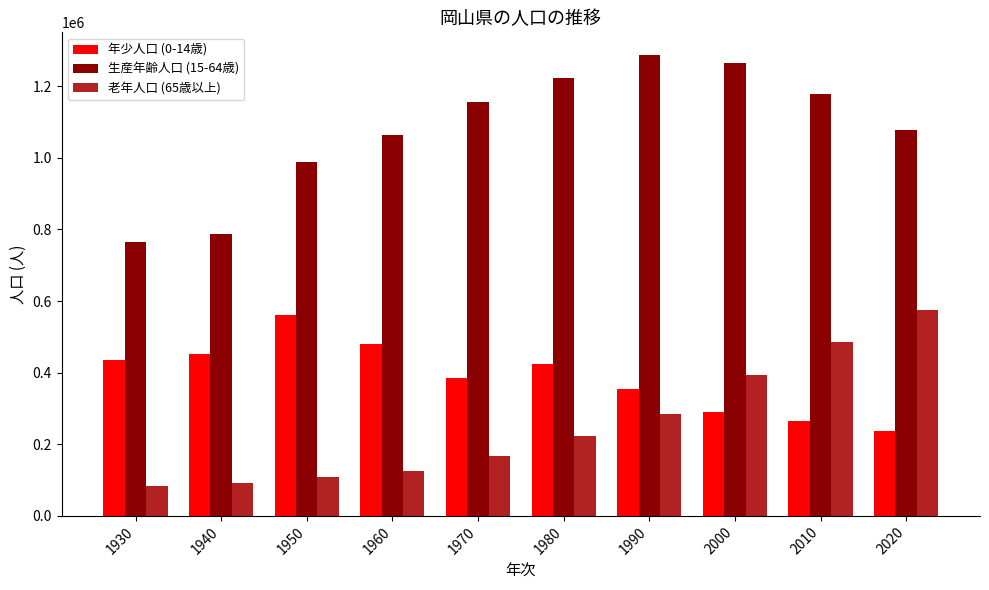

True or false: 年少人口 (0-14歳) has a value of 451300 at 1940.

True